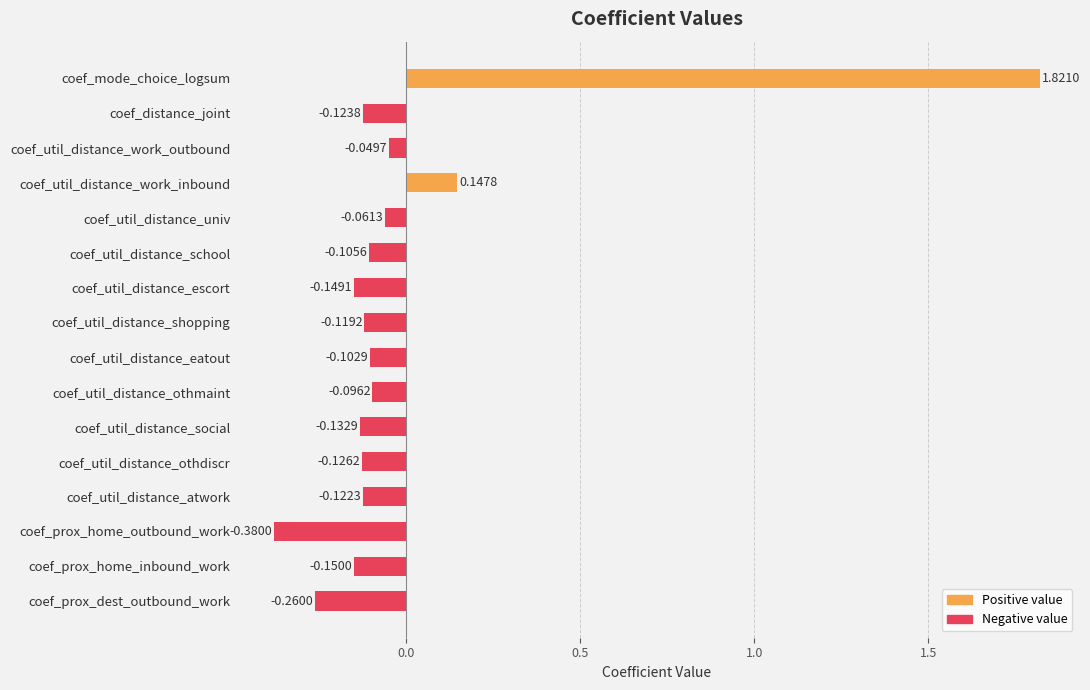

At which category does the chart reach its minimum across all series?

coef_prox_home_outbound_work